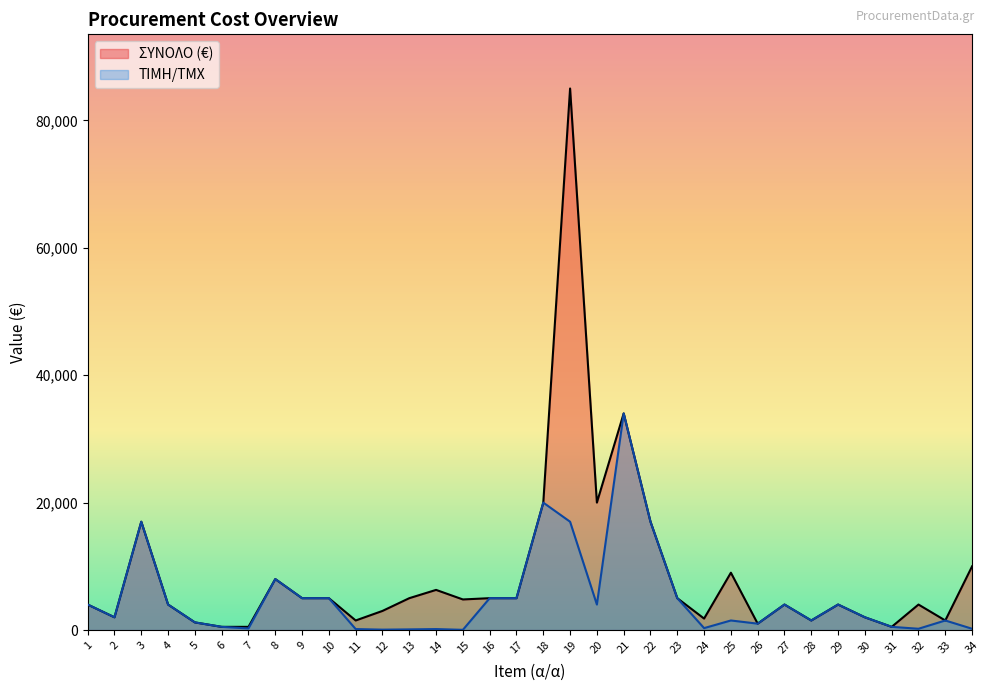

At 29, list the series in order from largest to smallest.

ΣΥΝΟΛΟ (€), ΤΙΜΗ/ΤΜΧ